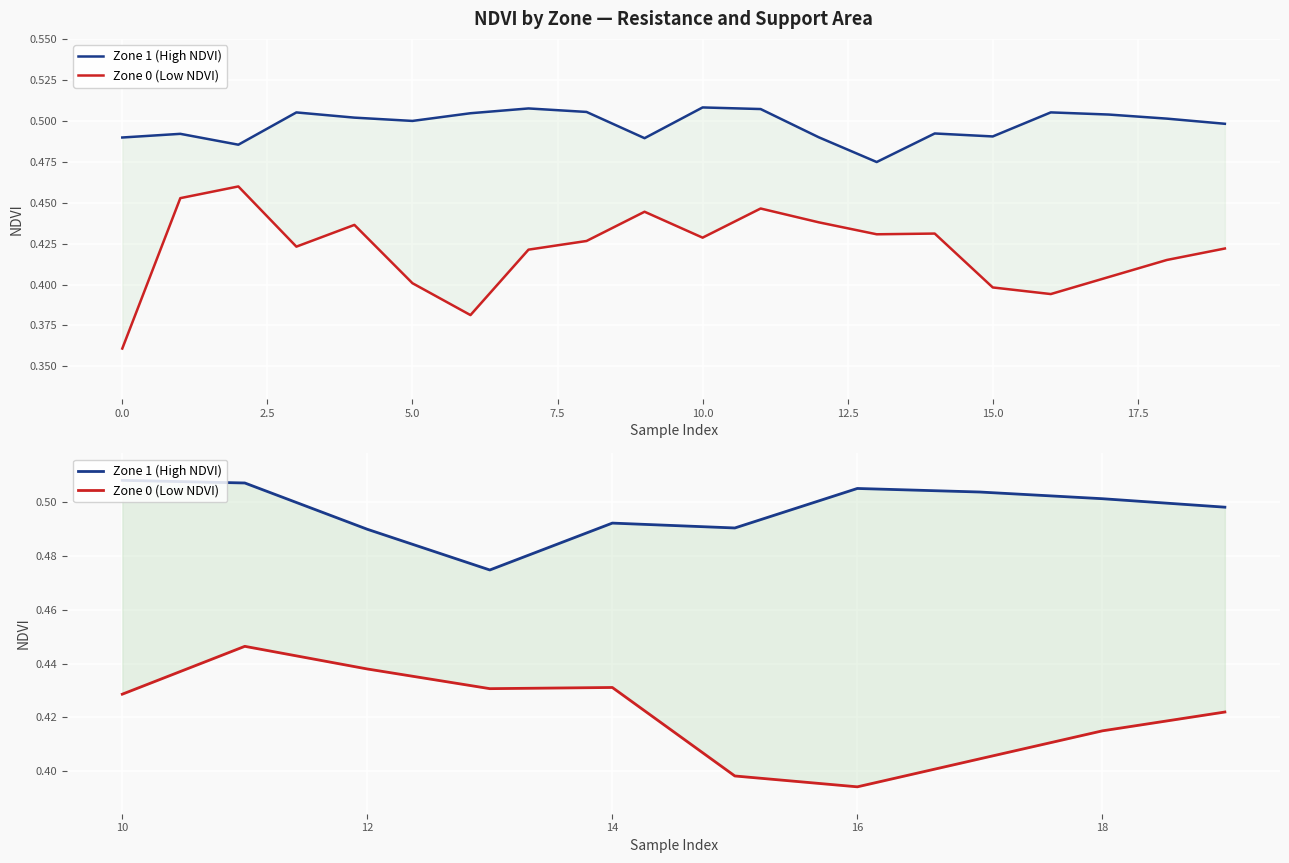

Reading left to right, transcribe all the data shown in this chart.

Zone 1 (High NDVI): 0.5	0.5	0.5	0.5	0.5	0.5	0.5	0.5	0.5	0.5
Zone 0 (Low NDVI): 0.4	0.4	0.4	0.4	0.4	0.4	0.4	0.4	0.4	0.4